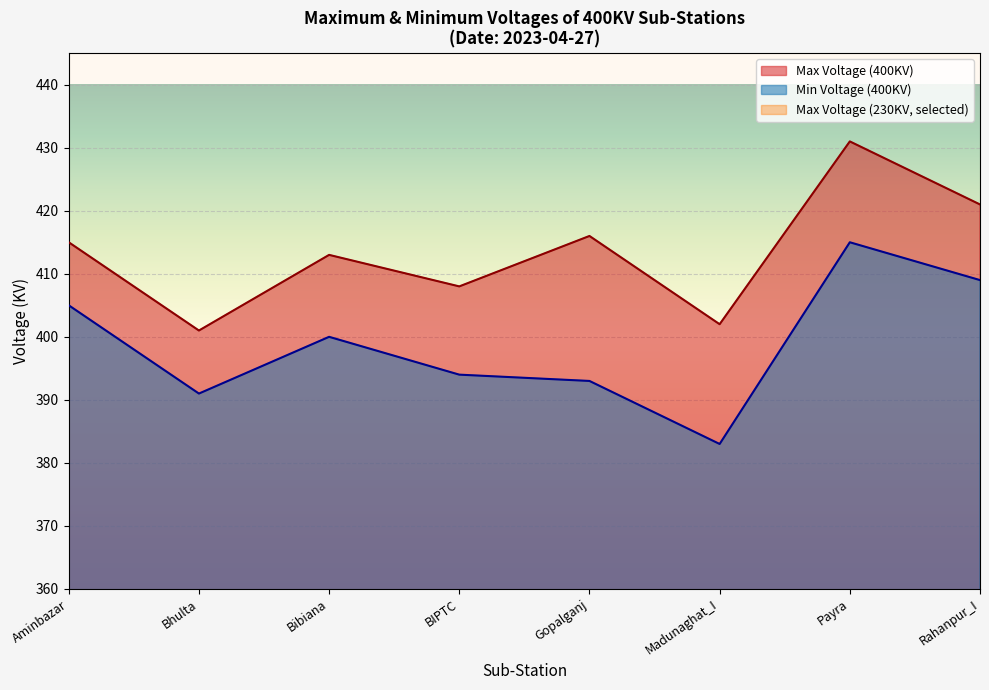

Rank the categories by Min Voltage (400KV) value from lowest to highest.

Madunaghat_I, Bhulta, Gopalganj, BIPTC, Bibiana, Aminbazar, Rahanpur_I, Payra